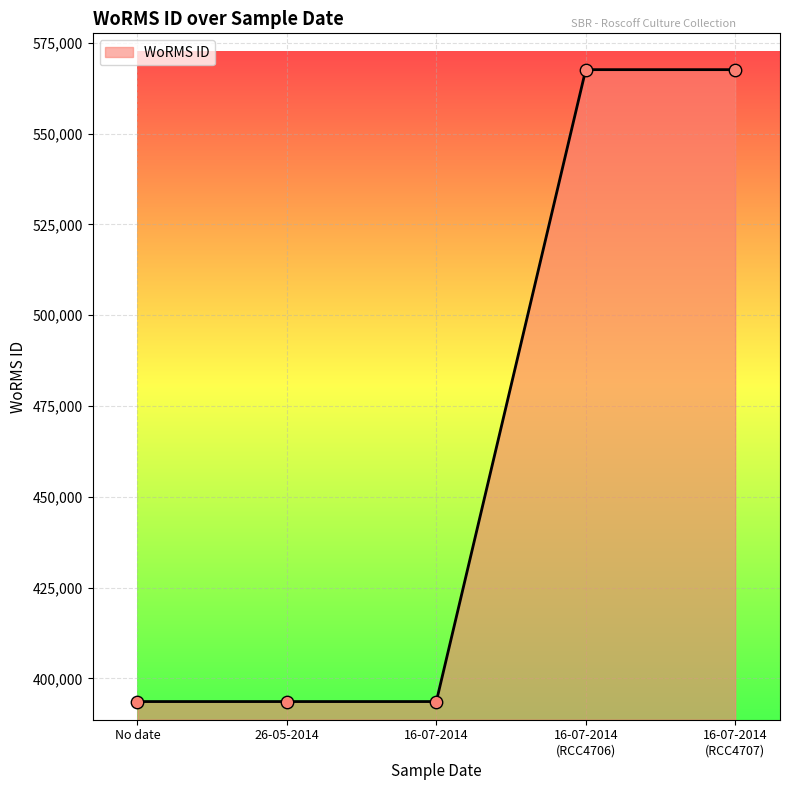

What is the maximum value shown in the chart?

567587